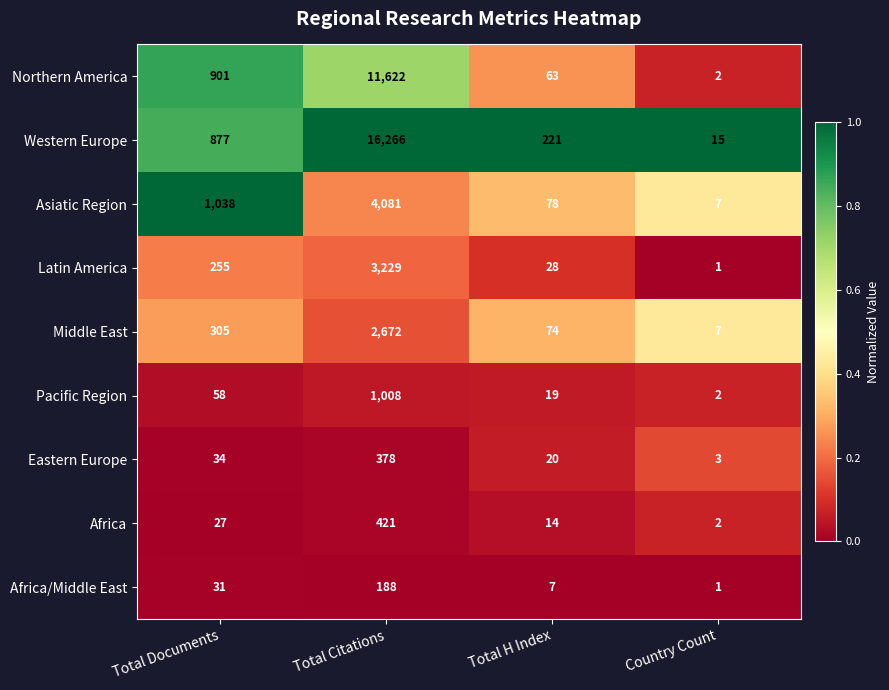

What is the difference between the highest and lowest values at Total H Index?

214